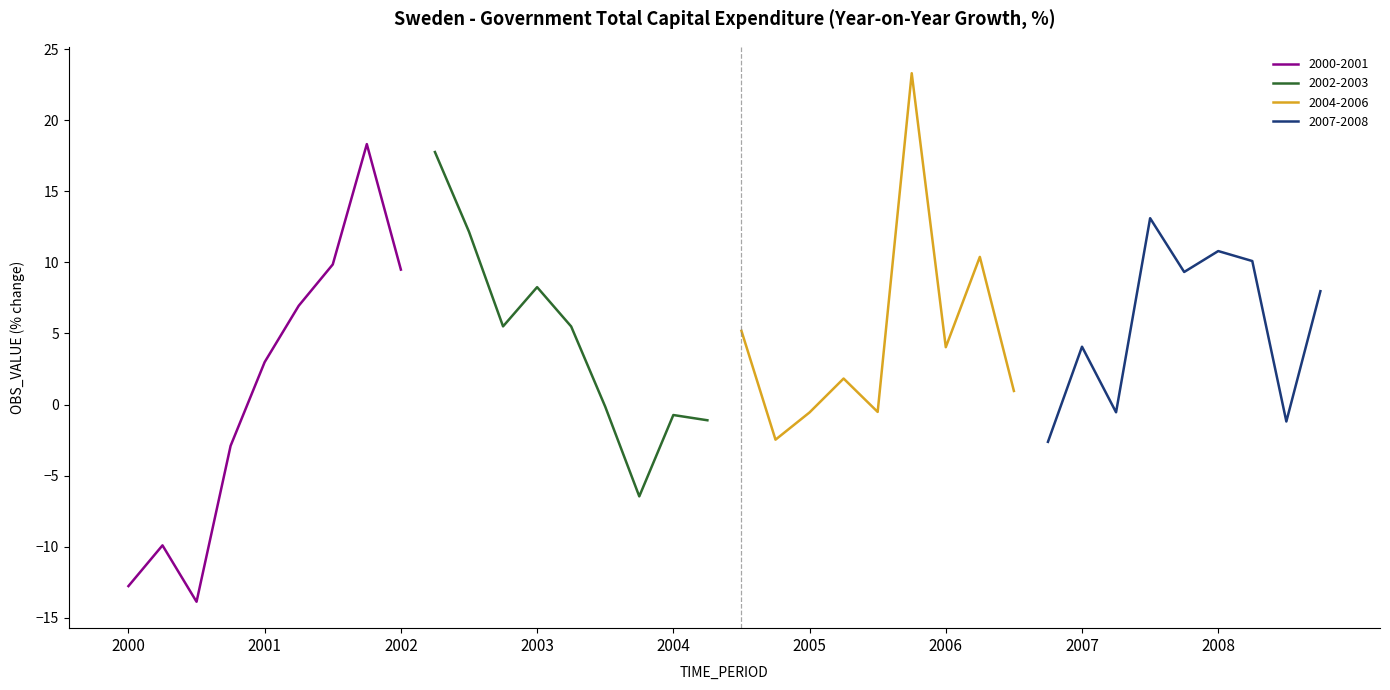

At which category does the data reach its first local valley?

2000-Q3